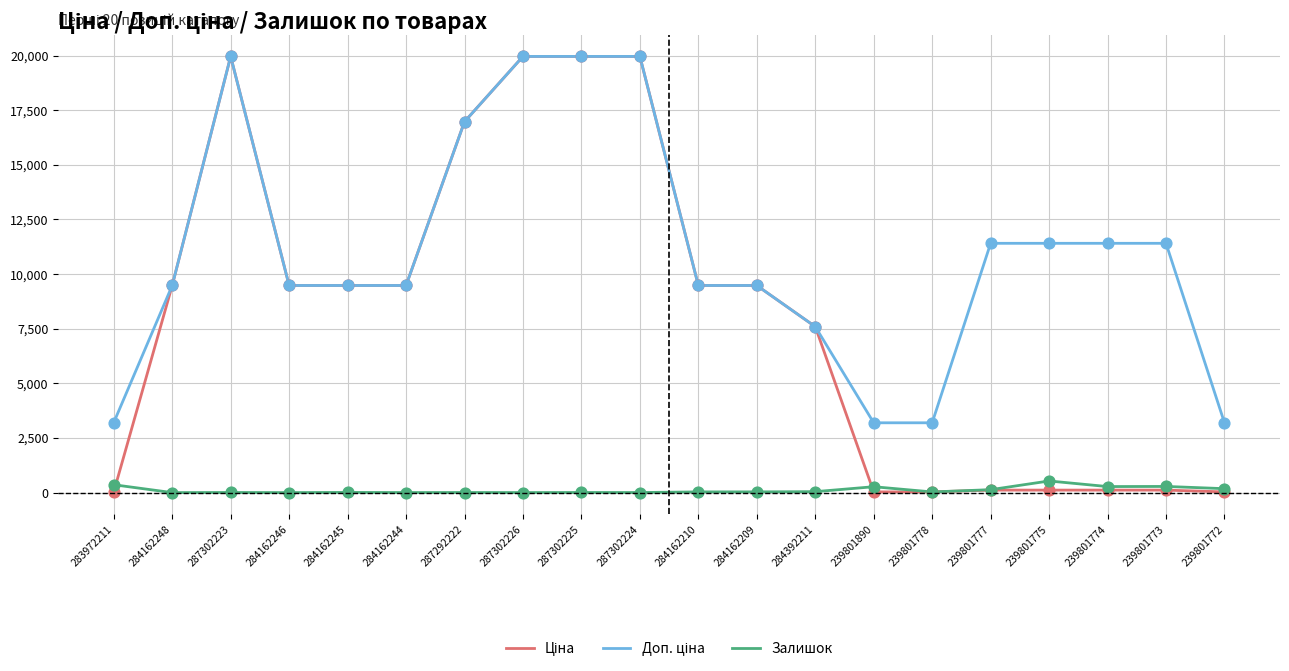

What is the maximum value for Залишок?

532.0